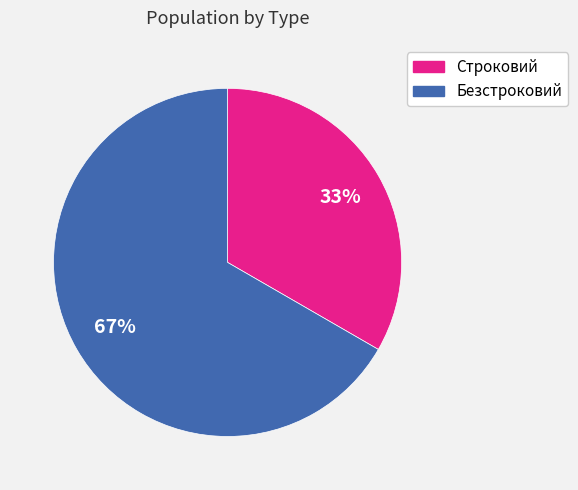

Is there a majority slice in this chart?

Yes